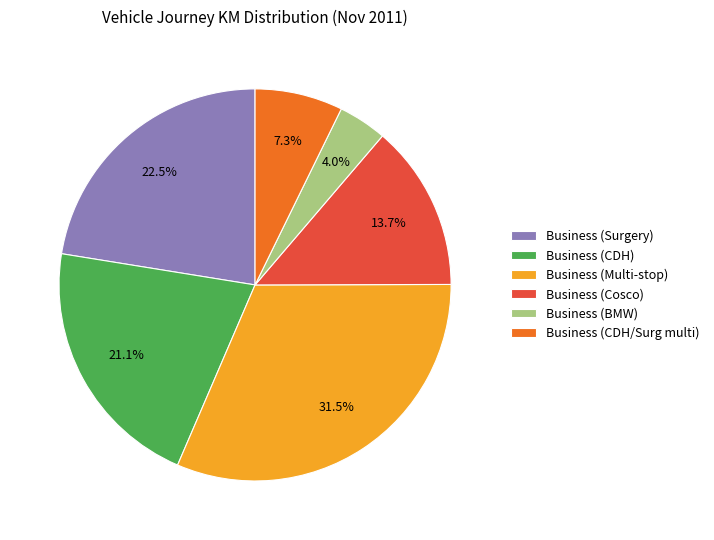

Rank the categories by value from highest to lowest.

Business (Multi-stop), Business (Surgery), Business (CDH), Business (Cosco), Business (CDH/Surg multi), Business (BMW)